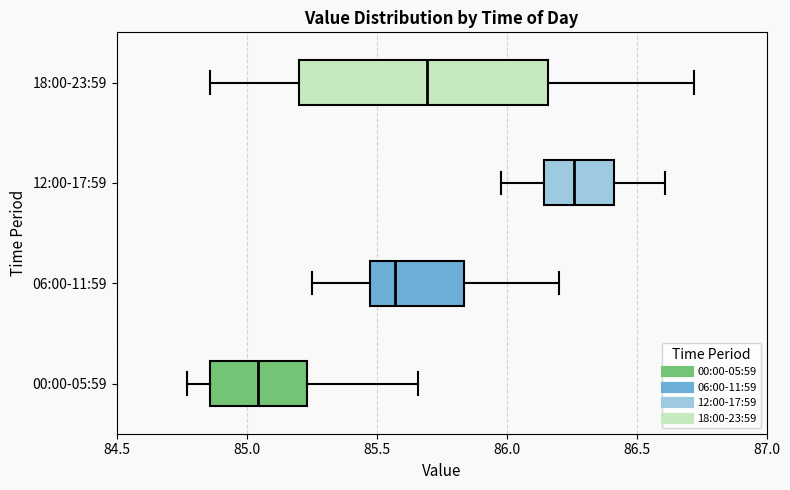

Which box is the widest, from its left edge to its right edge?

18:00-23:59